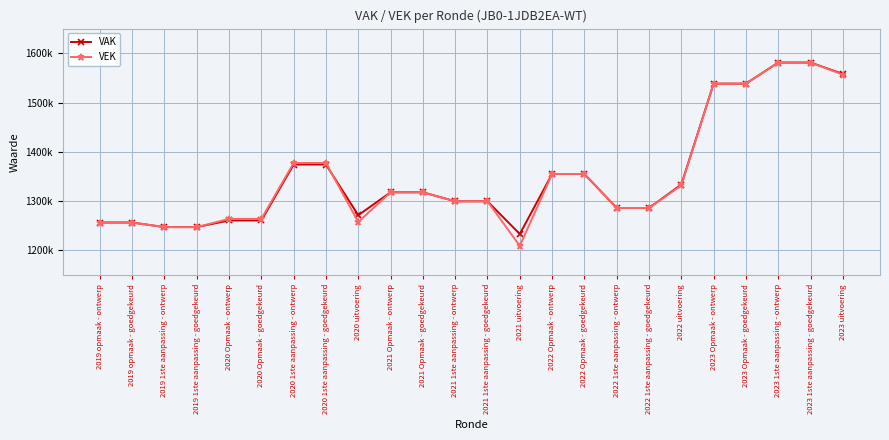

How many intersections are there between VEK and VAK?

1